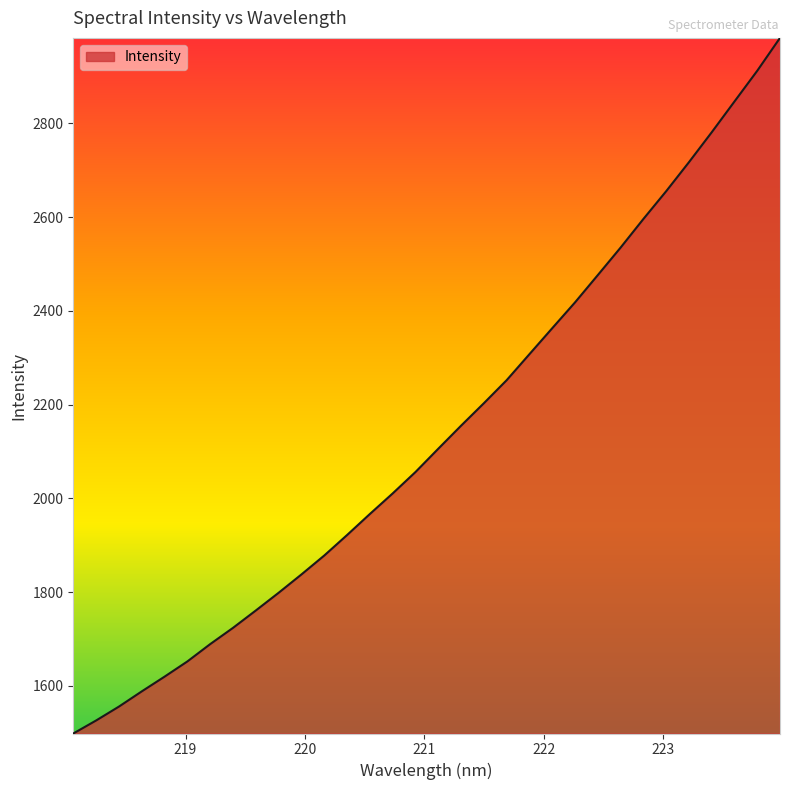

True or false: the data has more than 1 interior local peaks.

False